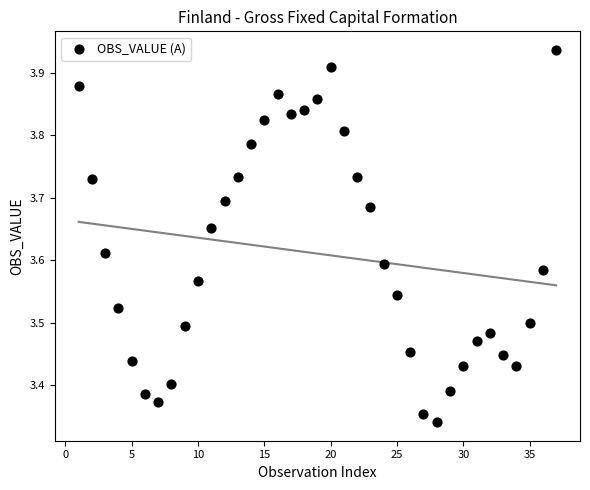

What is the range of X values (max minus min)?

36.0